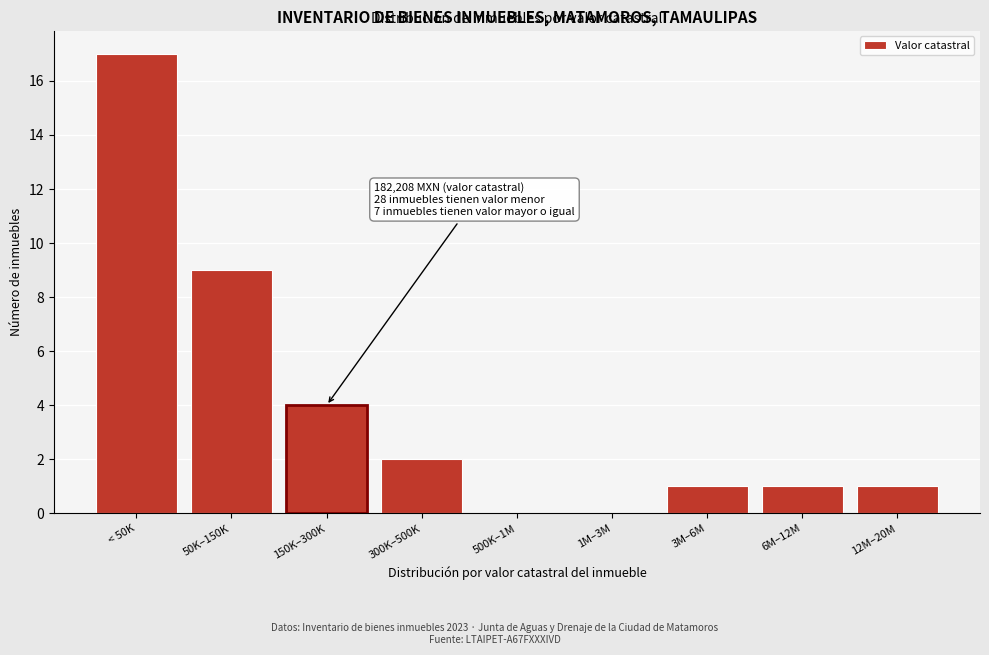

Reading right to left, what are all the values shown in this chart?

12M–20M=1	6M–12M=1	3M–6M=1	1M–3M=0	500K–1M=0	300K–500K=2	150K–300K=4	50K–150K=9	< 50K=17